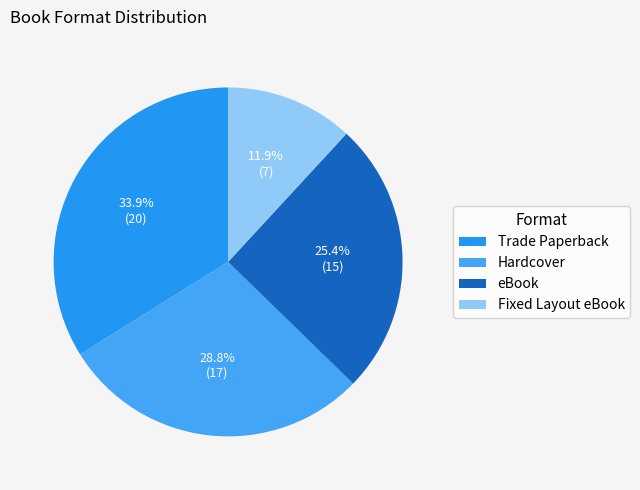

Is it true that Hardcover is 29% of the pie?

True